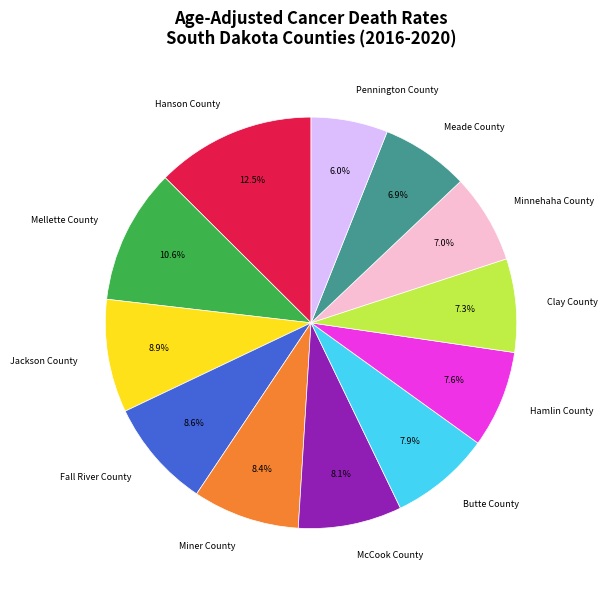

What is the largest slice in the pie chart?

Hanson County